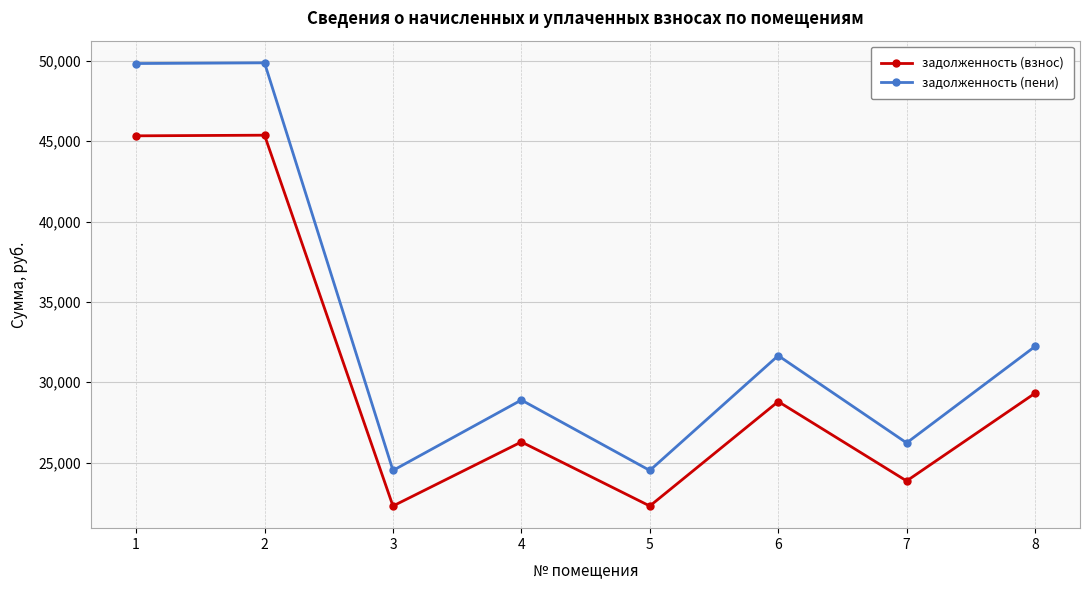

Which series has the widest spread of values?

задолженность (пени)